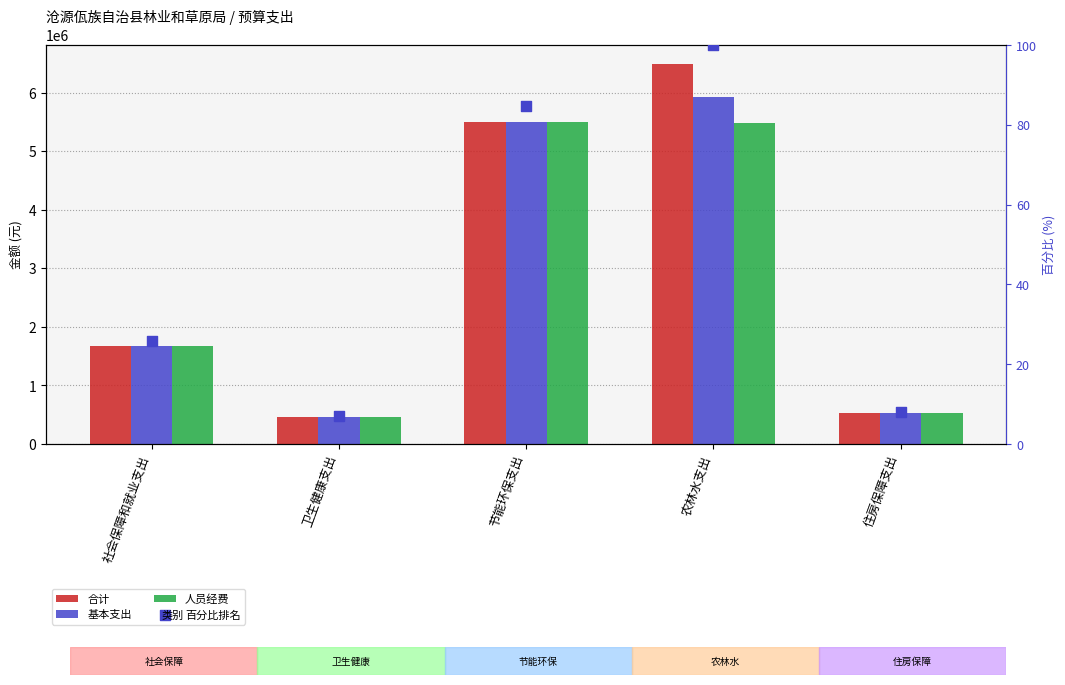

Which series has the largest total across all categories?

合计